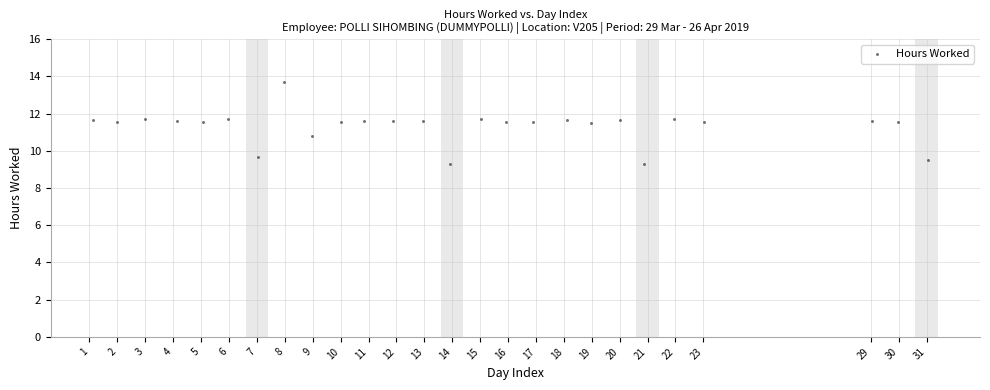

What is the range of X values (max minus min)?

29.9